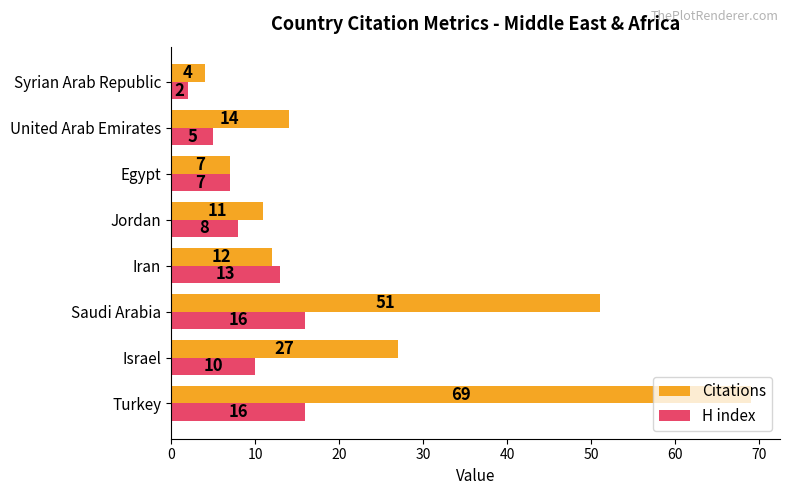

The Citations series shows 24 at United Arab Emirates. True or false?

False